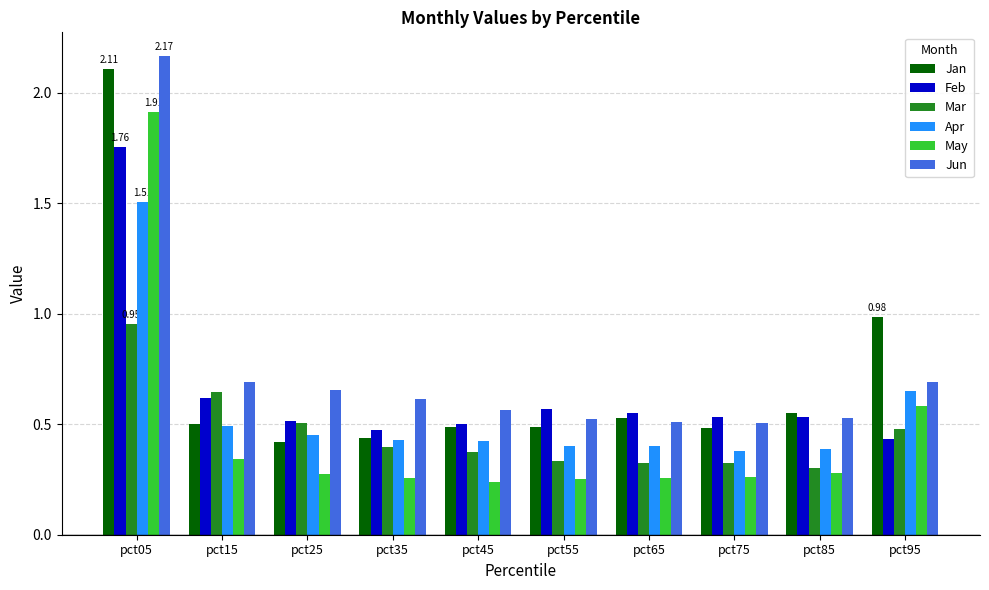

Between pct05 and pct65, which series saw the biggest shift?

Jun